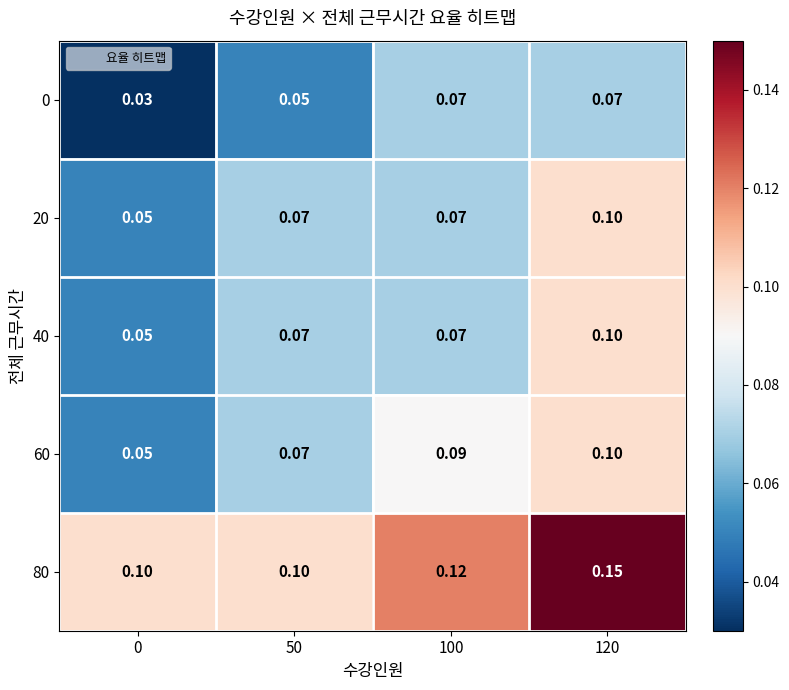

How many distinct data groups are displayed?

5